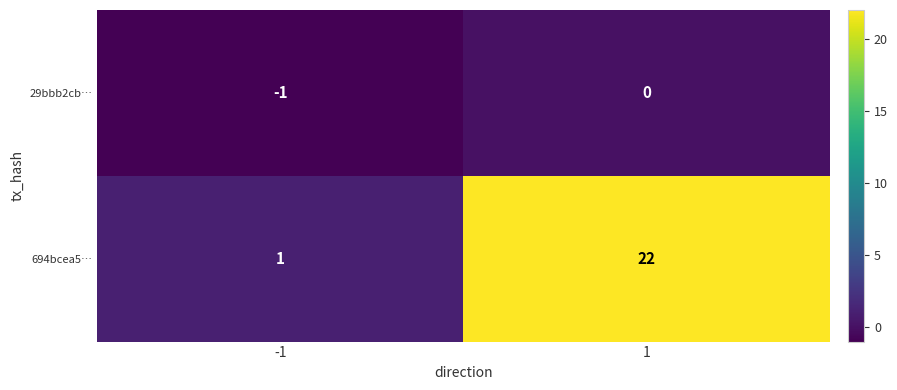

Count the number of categories in the chart.

2